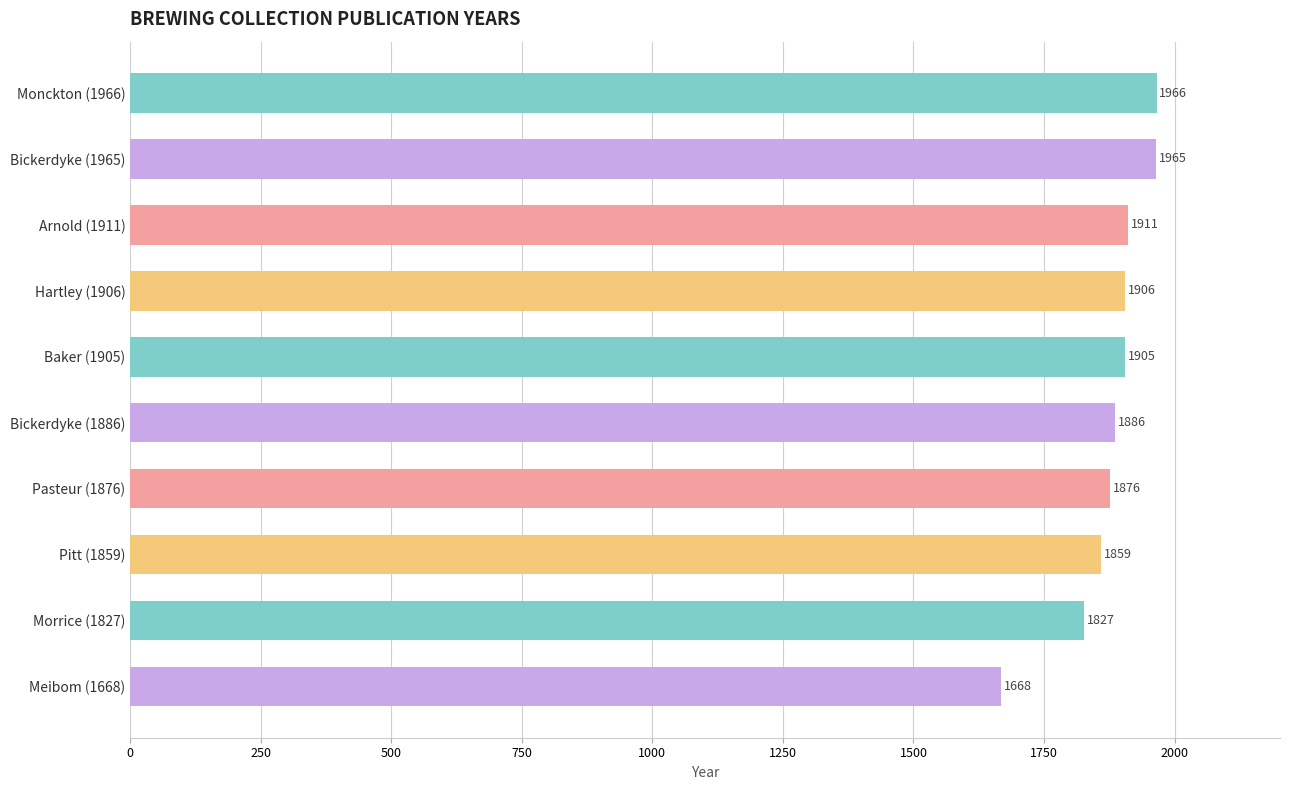

What is the average value?

1877